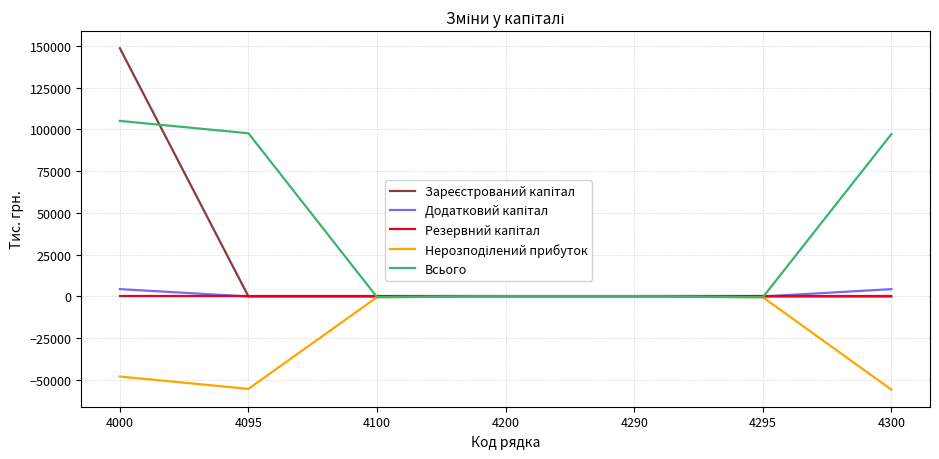

What is the highest value of the Всього series?

105113